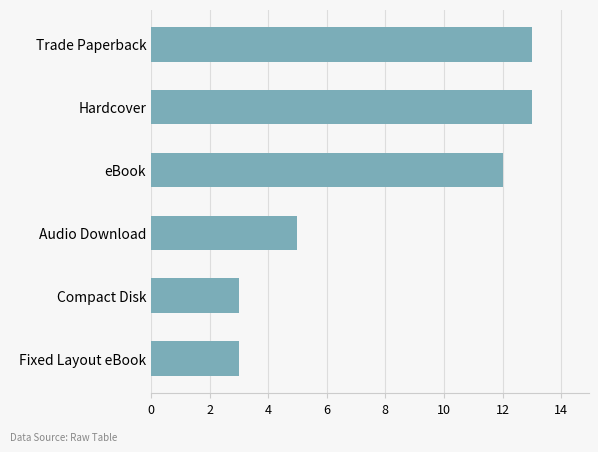

What value does the data have at Audio Download?

5